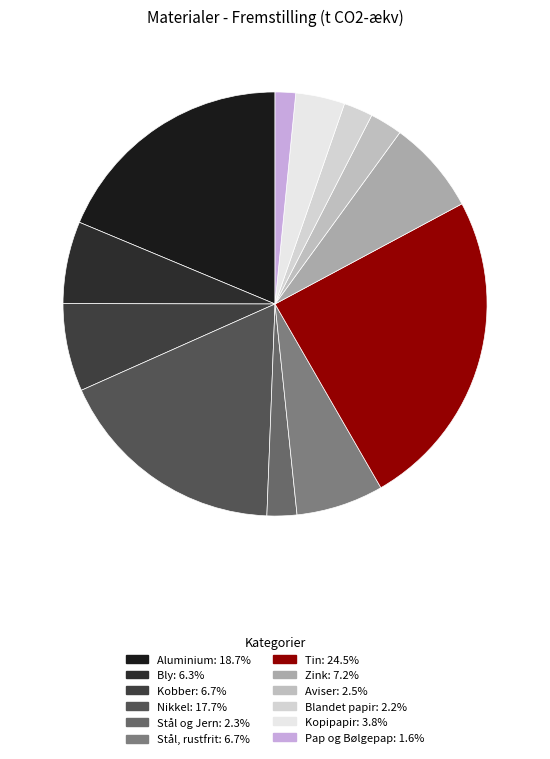

To the nearest percent, what is the combined percentage of Stål, rustfrit and Pap og Bølgepap?

8%